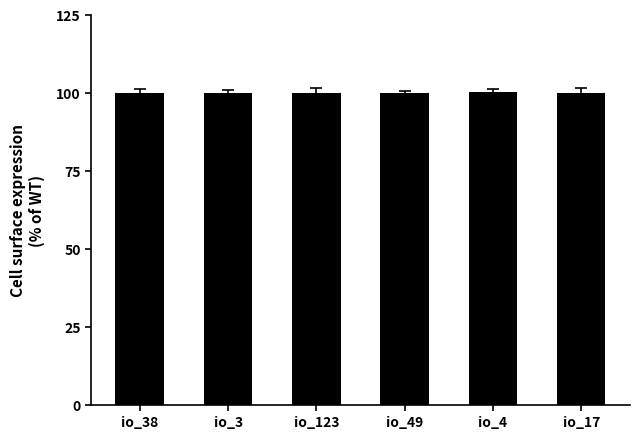

What is the maximum value shown in the chart?

100.1